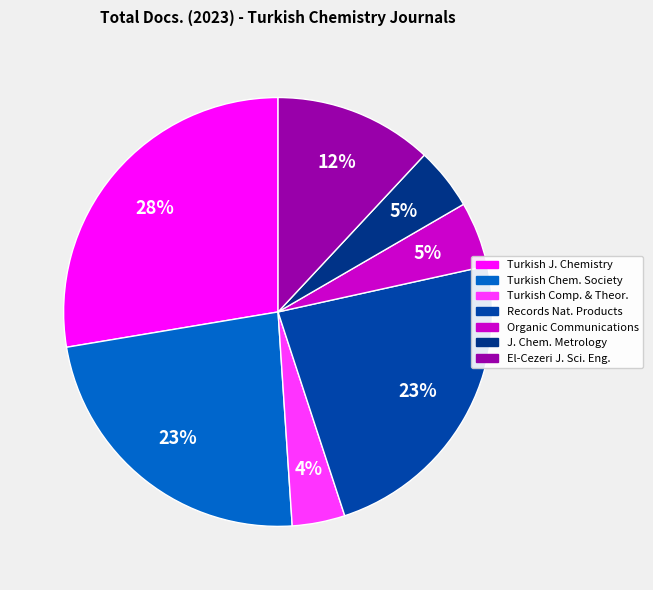

How many segments does this pie chart have?

7